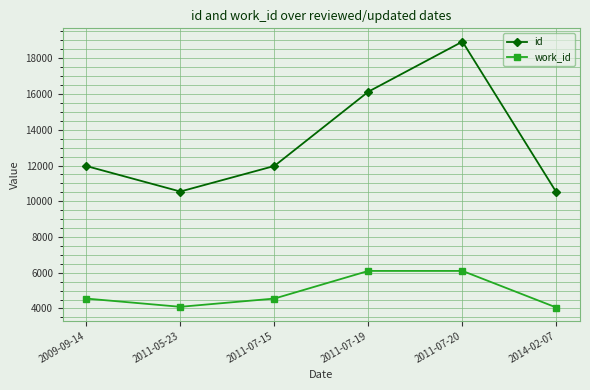

What is the sum of the id values at 2011-07-19 and 2014-02-07?

26623